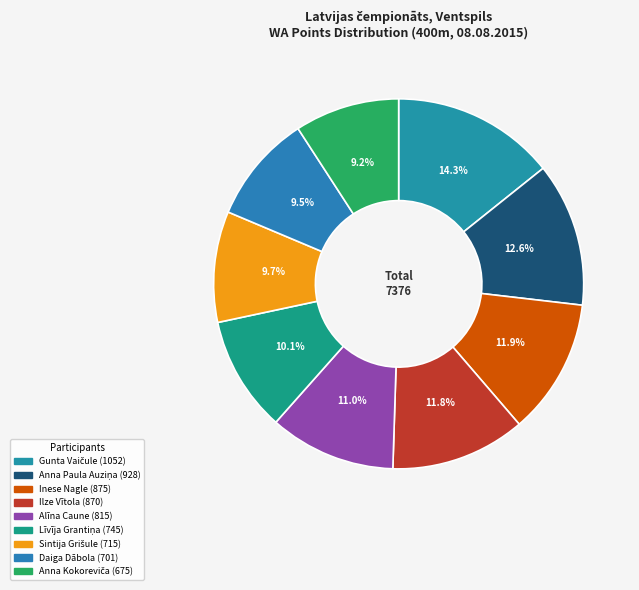

Count the number of slices in the pie.

9